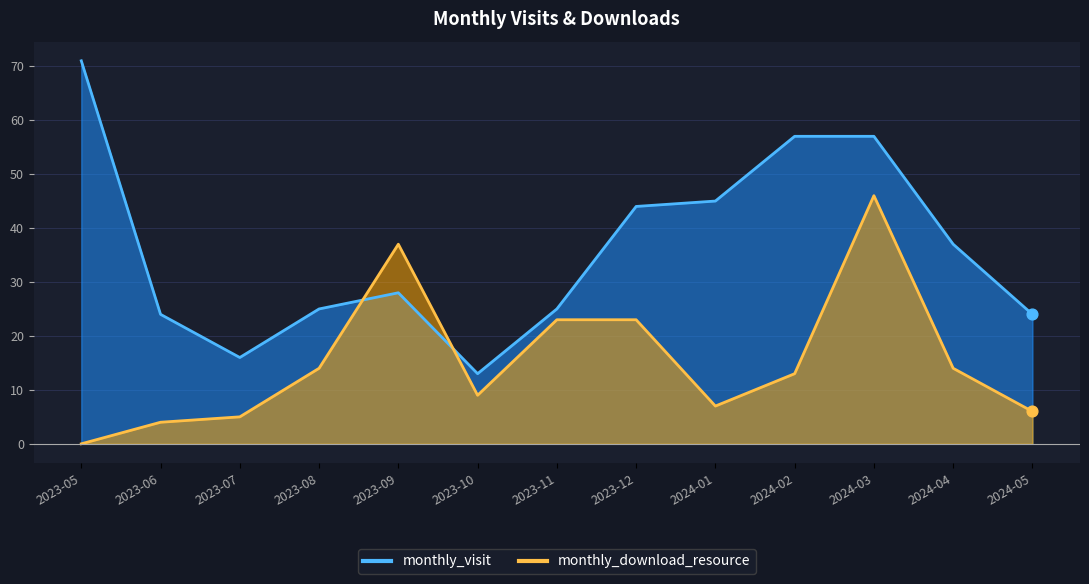

What is the total value across all series at 2024-05?

30